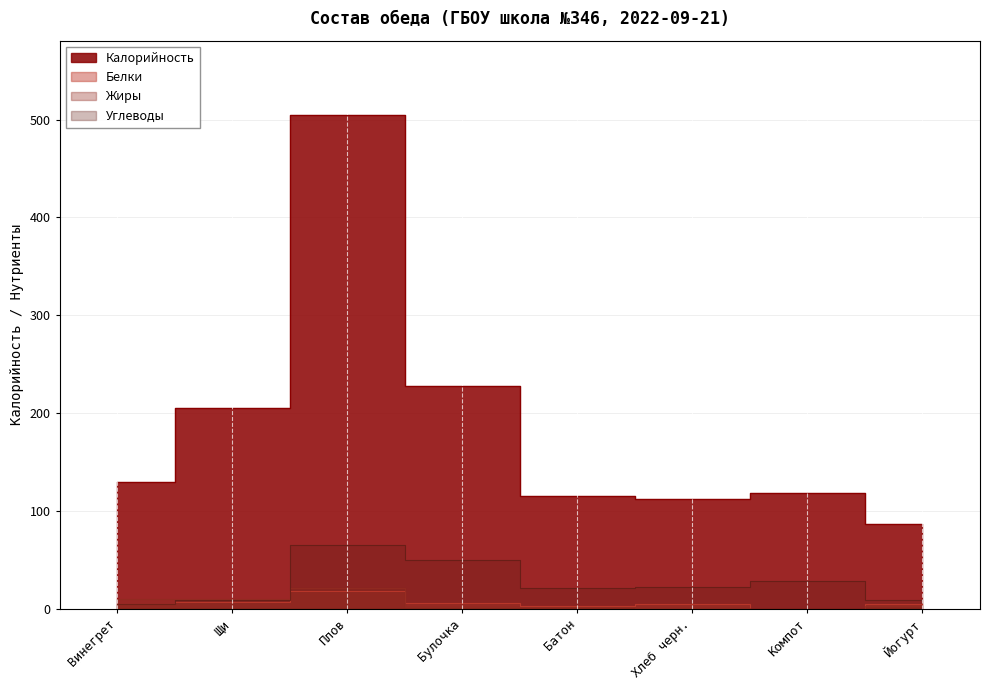

Which series changed the most between Щи and Йогурт?

Калорийность